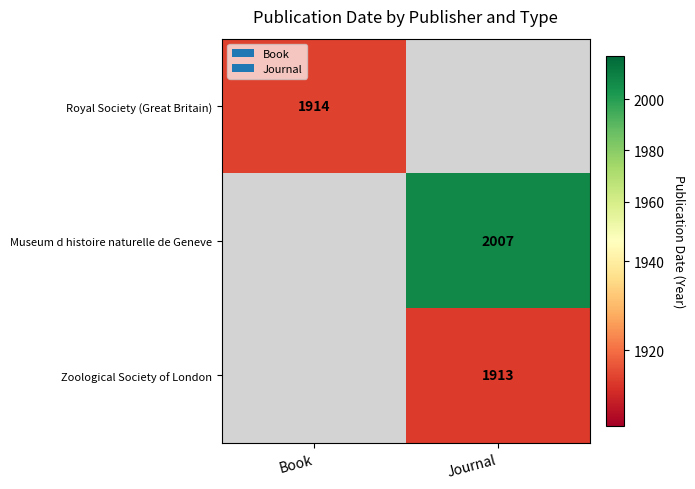

True or false: Zoological Society of London has a value of 2797 at Journal.

False